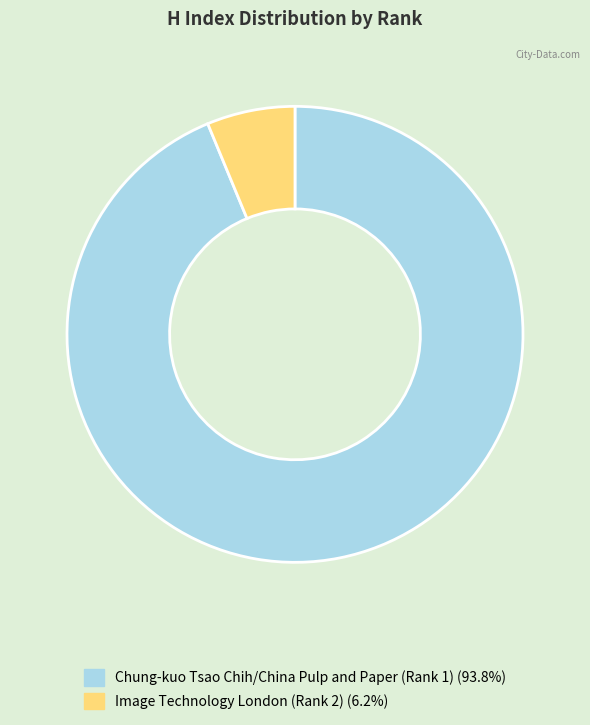

The Chung-kuo Tsao Chih/China Pulp and Paper (Rank 1) slice represents 81% of the pie. True or false?

False